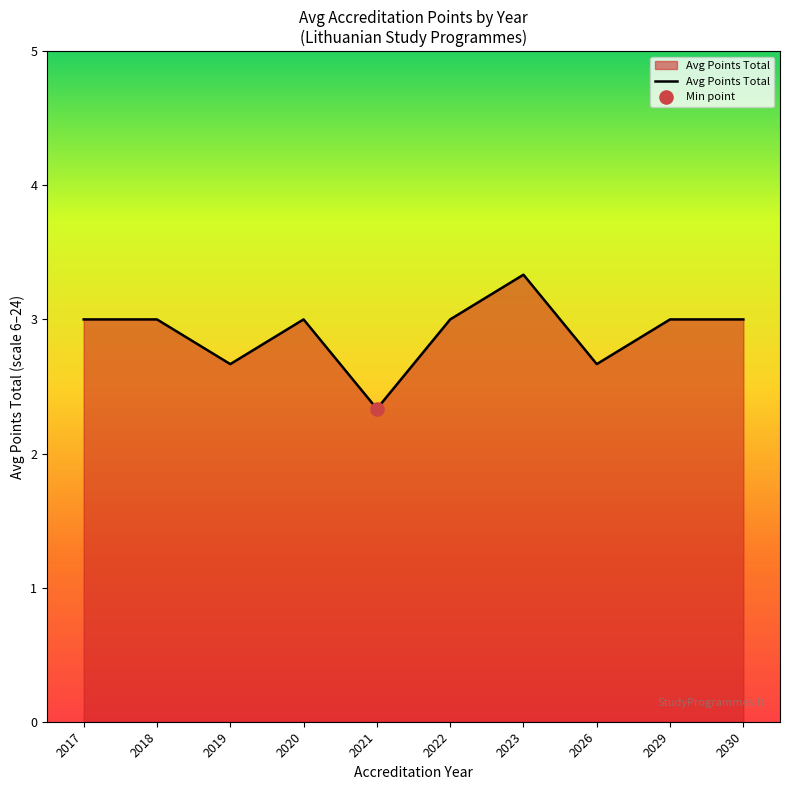

Approximately how many times larger is the value at 2030 compared to 2019?

1.1